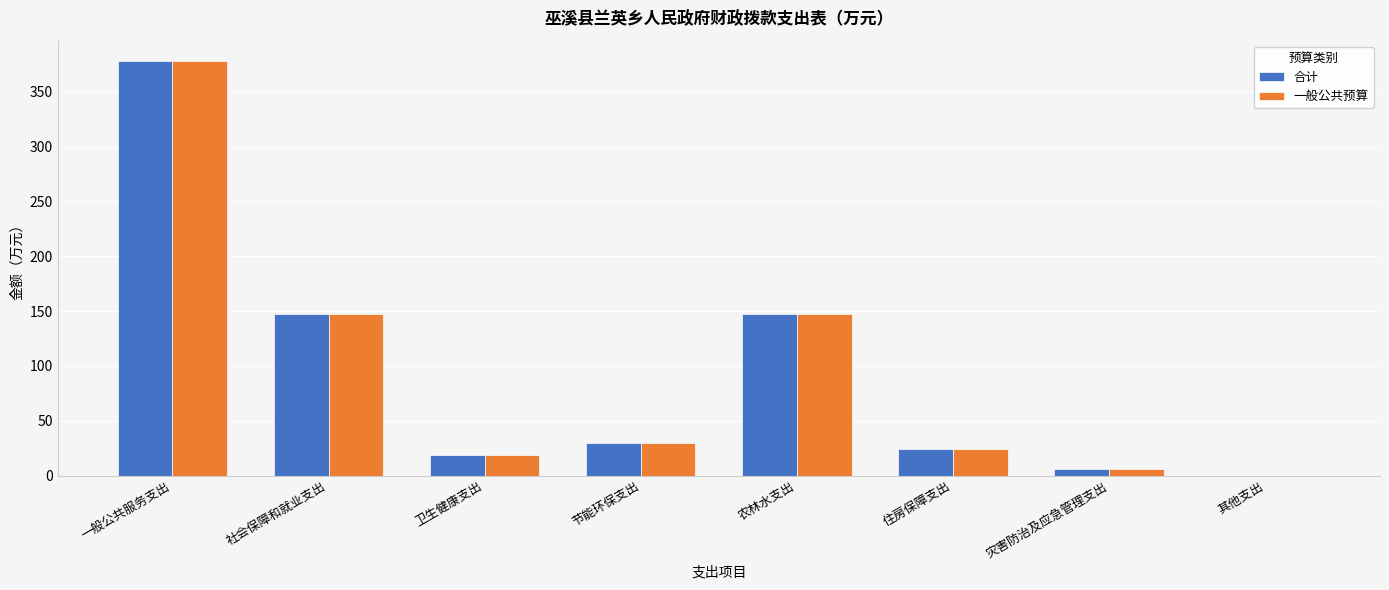

How many groups of bars are there?

8